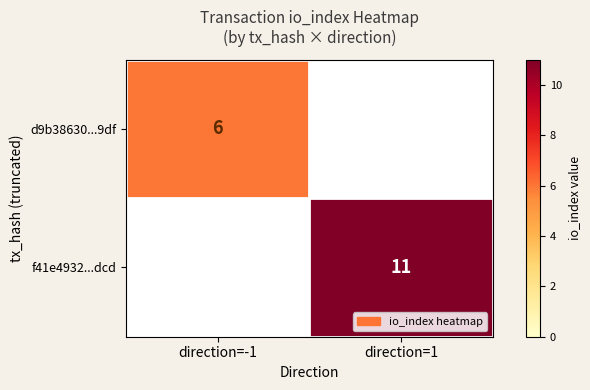

What is the spread (max minus min) of values at direction=1?

11